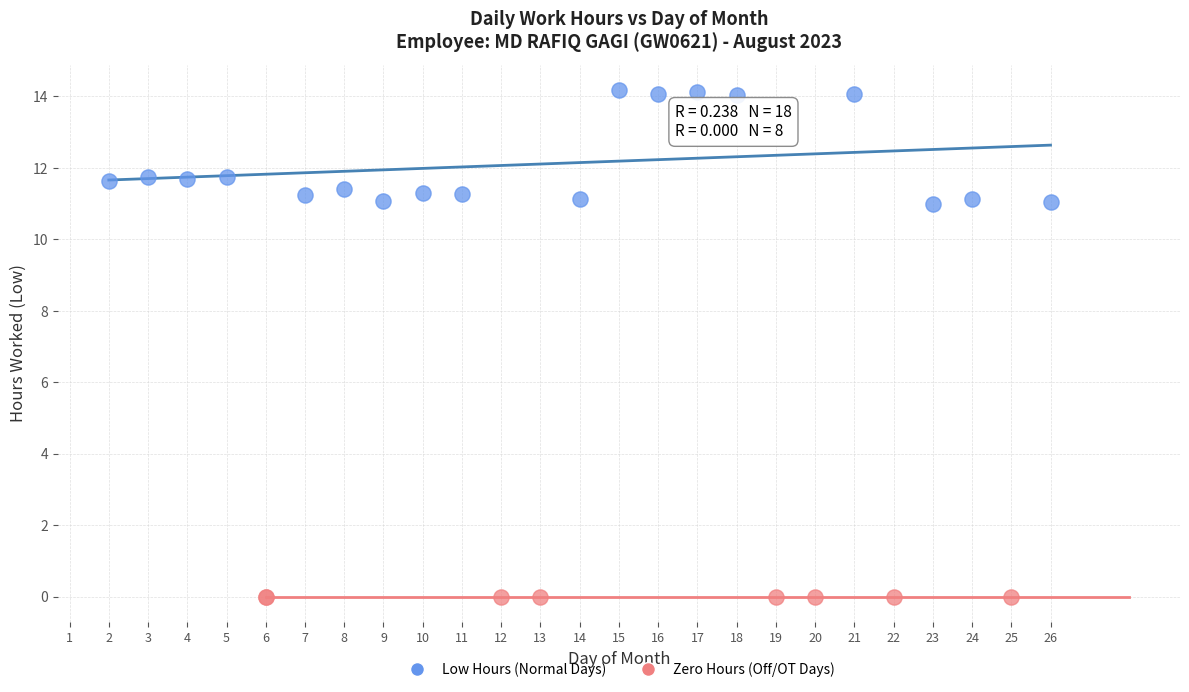

Which series reaches the minimum Y coordinate?

Zero Hours (Off/OT Days)